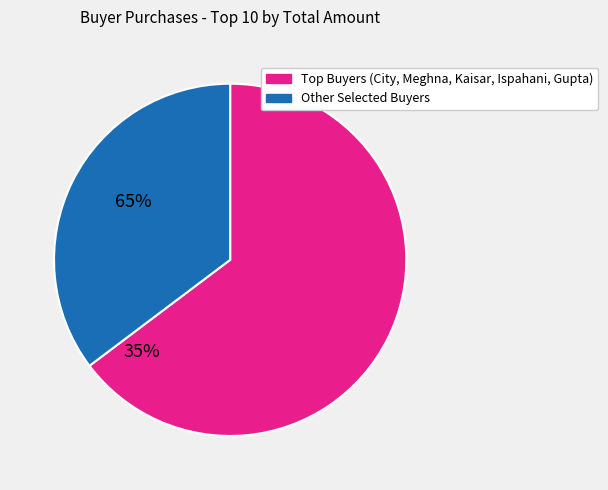

Count the number of slices in the pie.

2